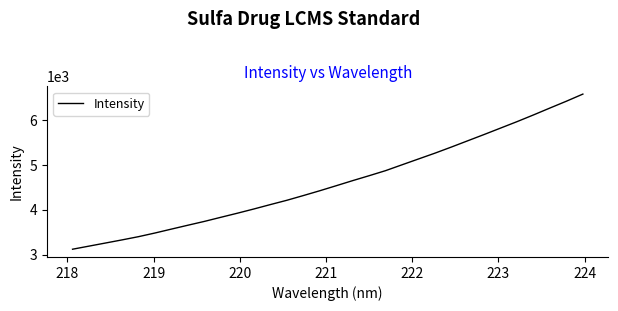

What is the smallest value displayed?

3121.8